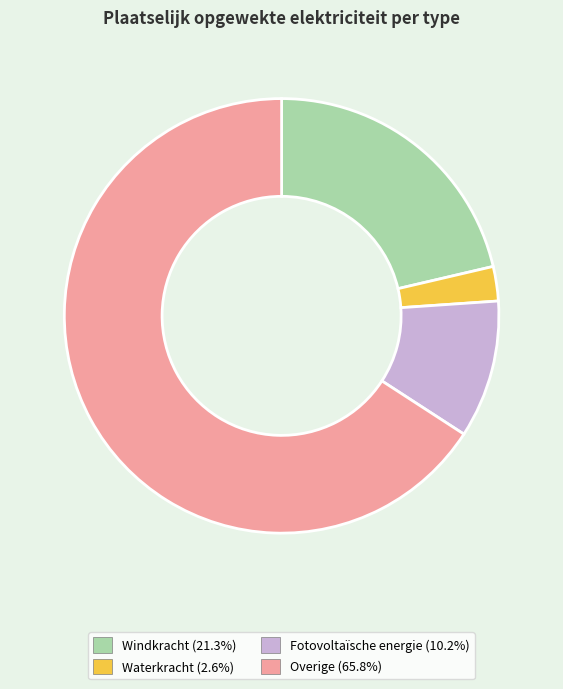

Count the number of slices in the pie.

4